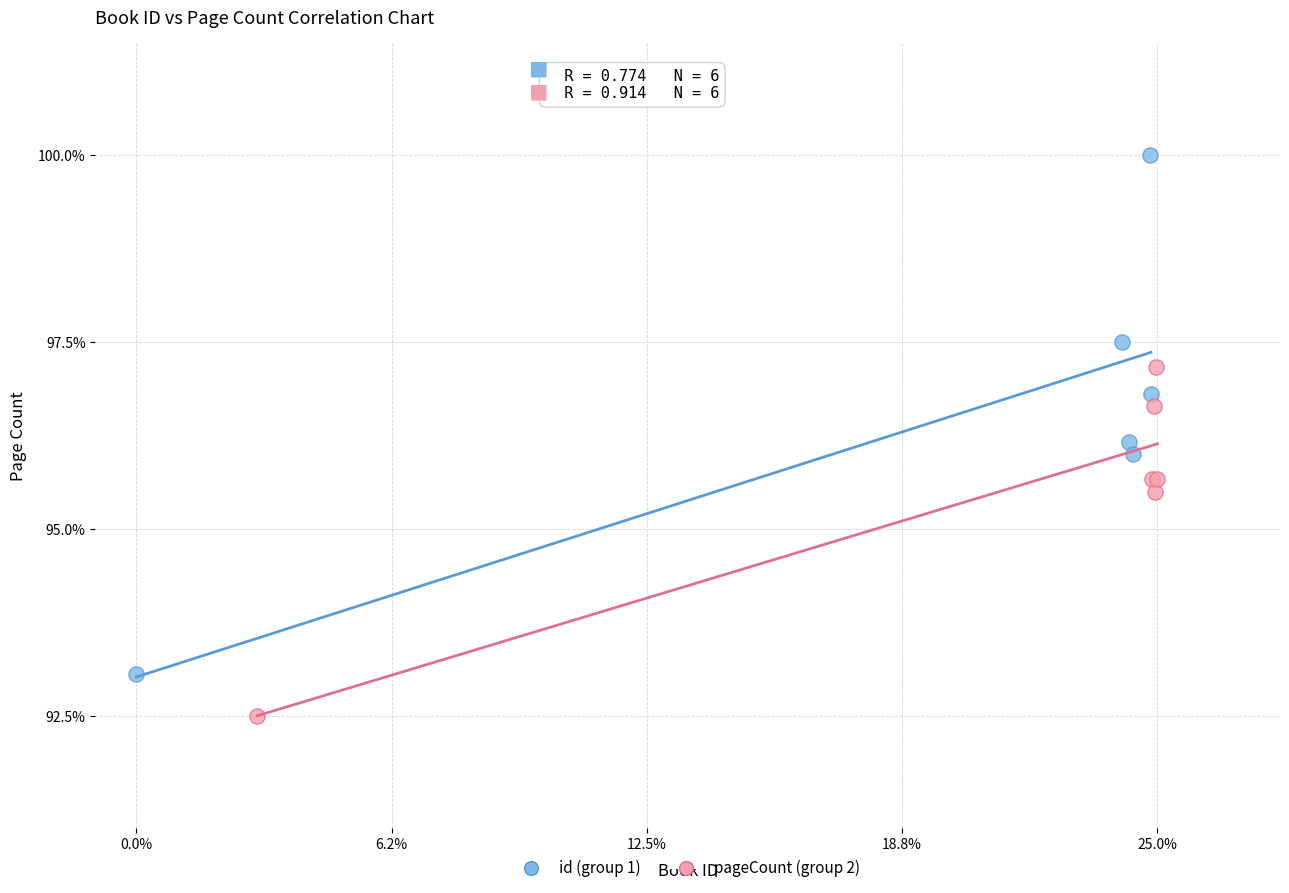

Which series contains the lowest Y value?

pageCount (group 2)